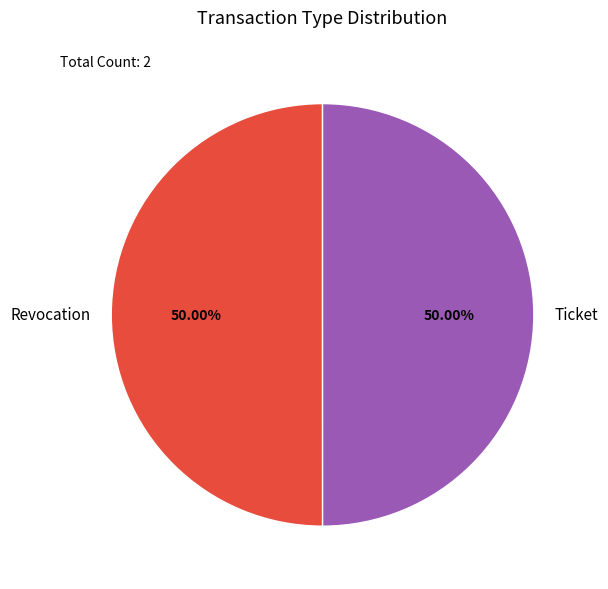

What portion of the pie excludes Ticket?

50.0%